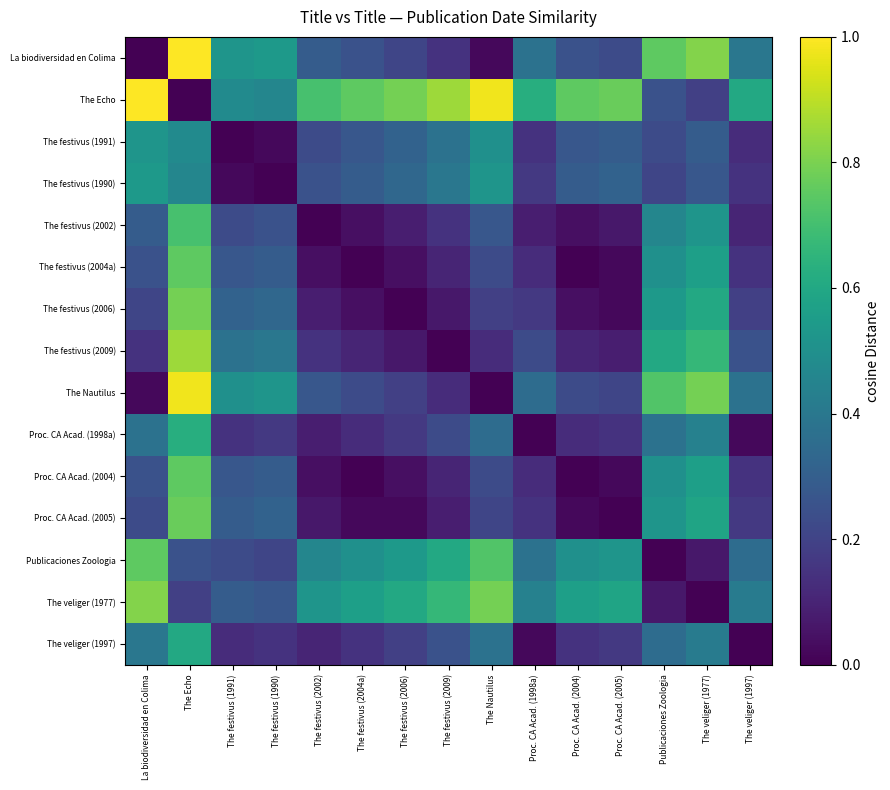

How many data points does each series have?

15